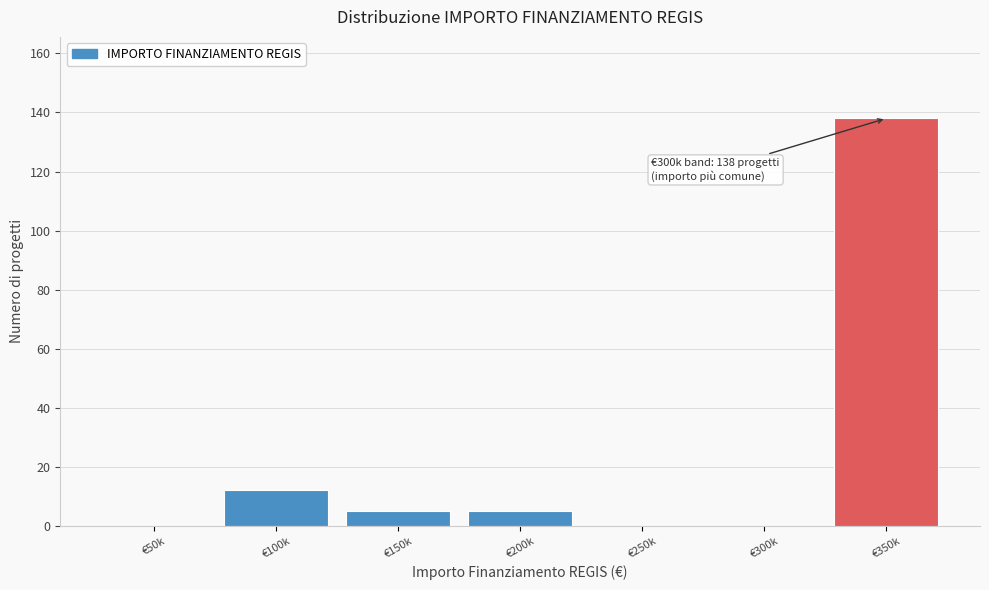

Reading left to right, what are all the values shown in this chart?

€50k=0	€100k=12	€150k=5	€200k=5	€250k=0	€300k=0	€350k=138